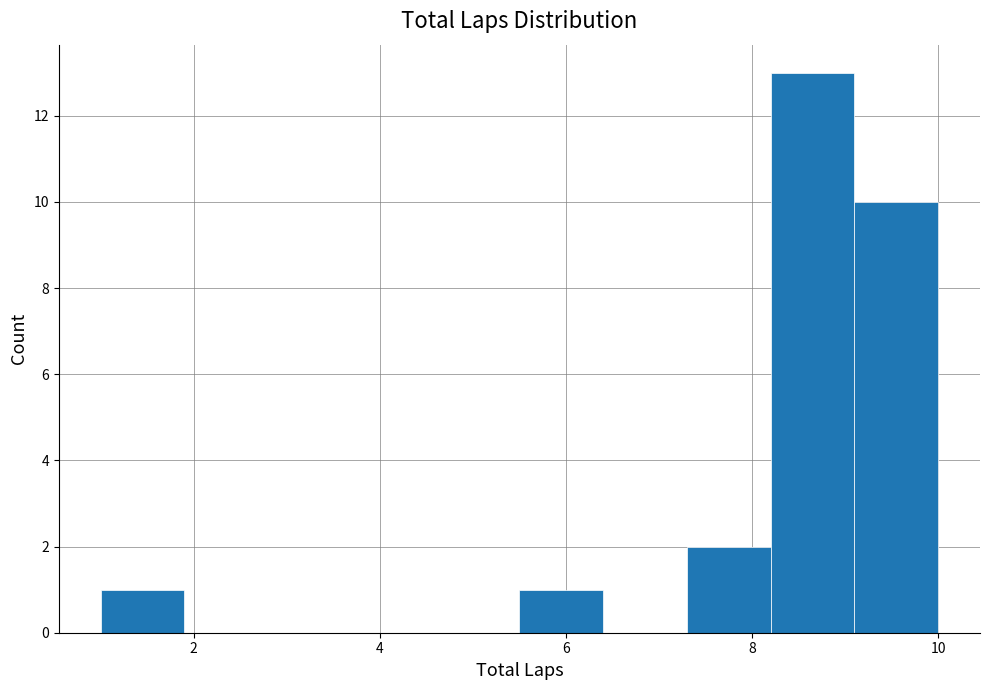

Reading left to right, list every bar in this chart as the range it spans on the x-axis followed by its height. Neither the bar edges nor the heights are printed on the chart, so give them approximately, as read against the axes.

1.0 to 1.9: 1
1.9 to 2.8: 0
2.8 to 3.7: 0
3.7 to 4.6: 0
4.6 to 5.5: 0
5.5 to 6.4: 1
6.4 to 7.3: 0
7.3 to 8.2: 2
8.2 to 9.1: 13
9.1 to 10.0: 10